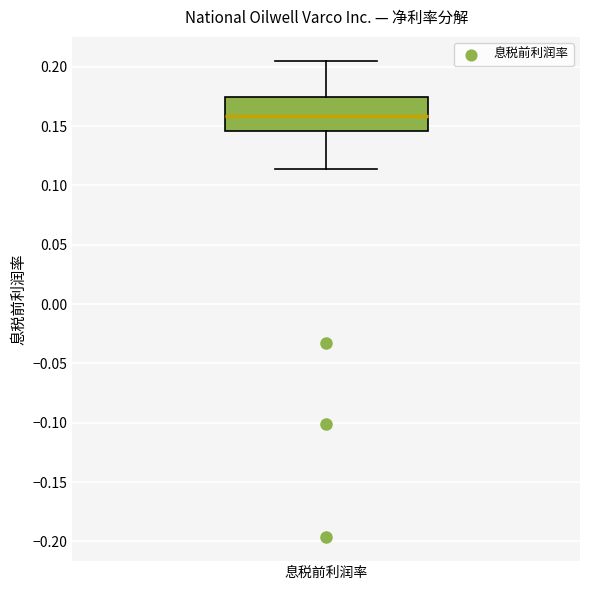

Read this box plot against the y-axis: the position of the median line, the range covered by the box, and the ends of both whiskers. The values are not printed on the chart, so give them approximately, as read against the axis.

median 0.160, box 0.145 to 0.175, whiskers 0.115 to 0.205